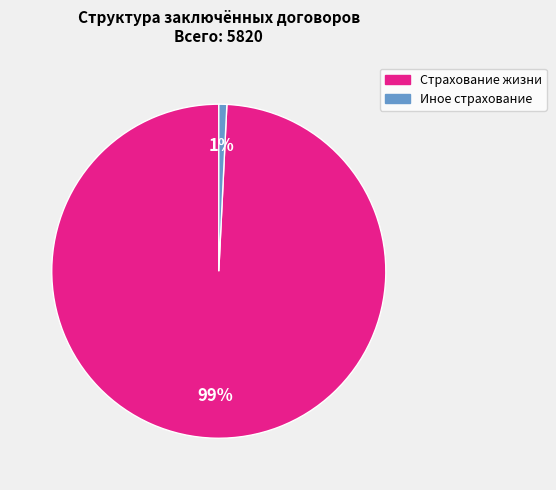

Does any single category account for the majority?

Yes